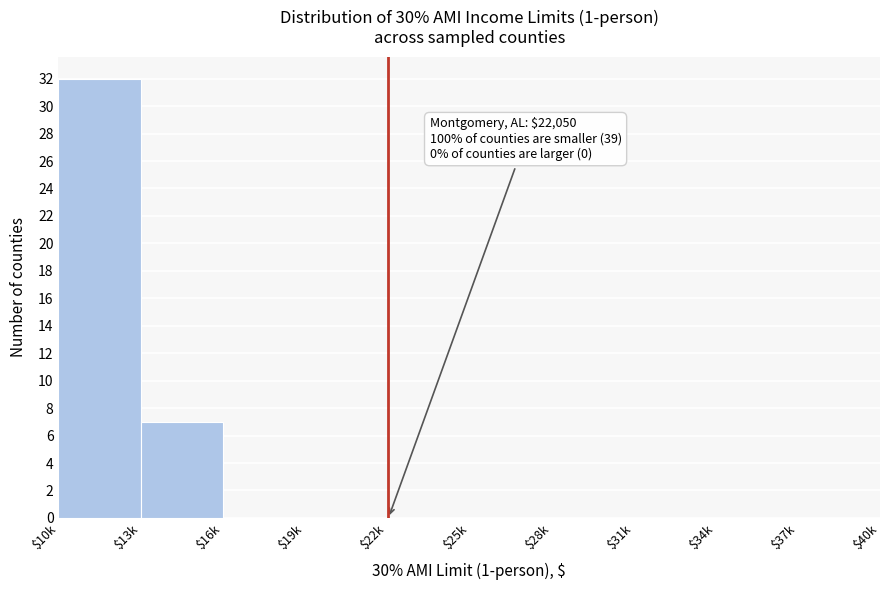

Which label corresponds to the largest value in the chart?

$10k